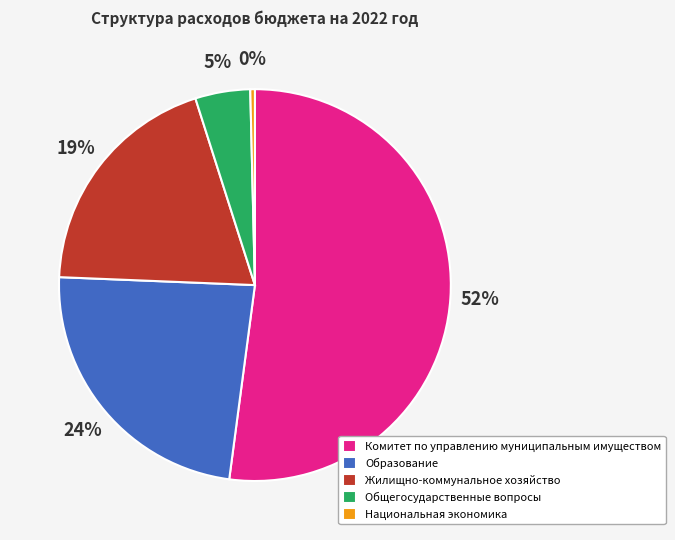

Rank the categories by value from highest to lowest.

Комитет по управлению муниципальным имуществом, Образование, Жилищно-коммунальное хозяйство, Общегосударственные вопросы, Национальная экономика